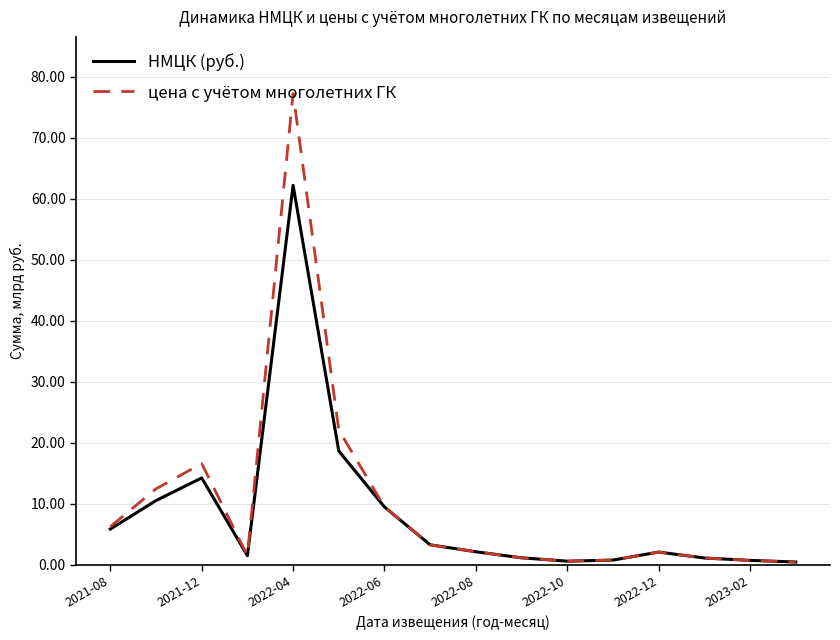

What is the difference between the maximum and minimum values in the НМЦК (руб.) series?

61.7